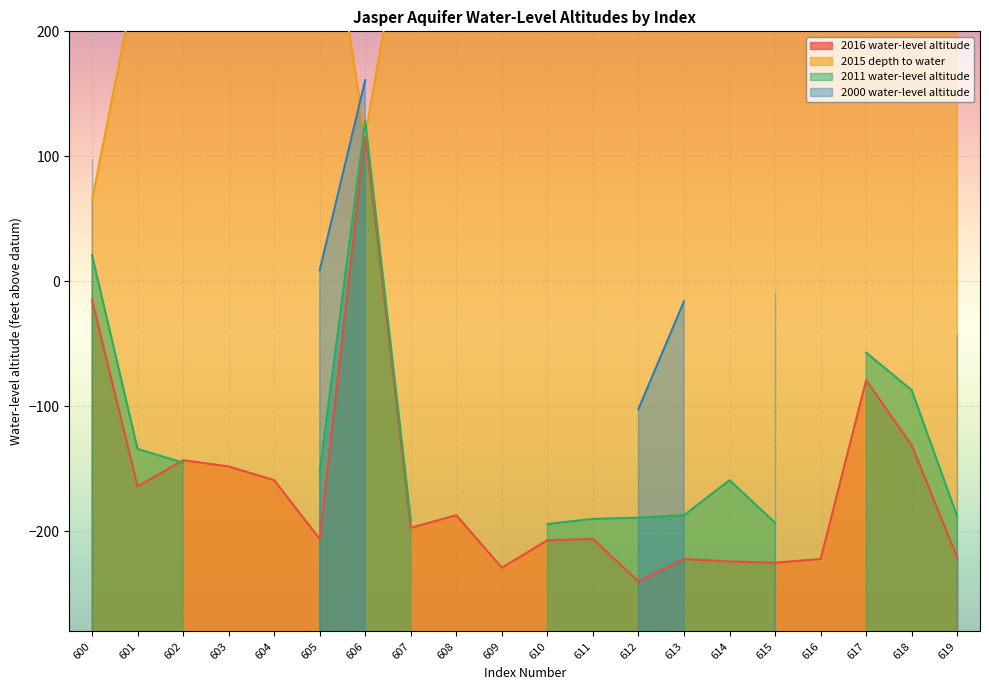

Where do 2015 depth to water and 2016 water-level altitude first cross each other?

605 and 606